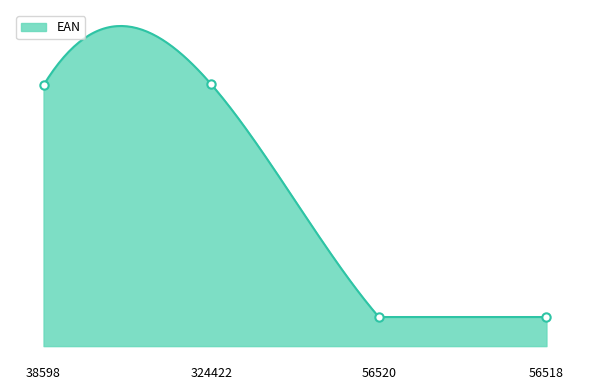

At which category does the data reach its first local peak?

324422